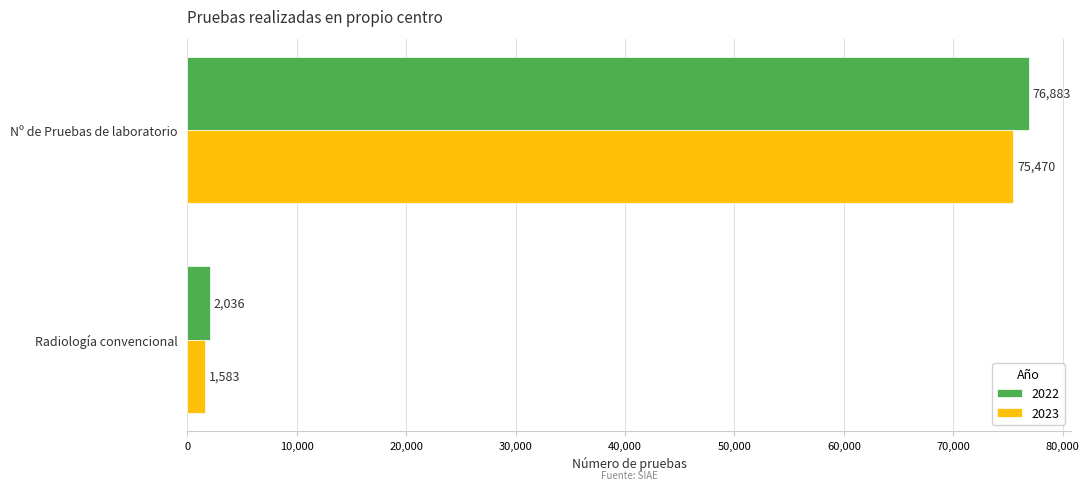

Which label corresponds to the largest value in the chart?

Nº de Pruebas de laboratorio